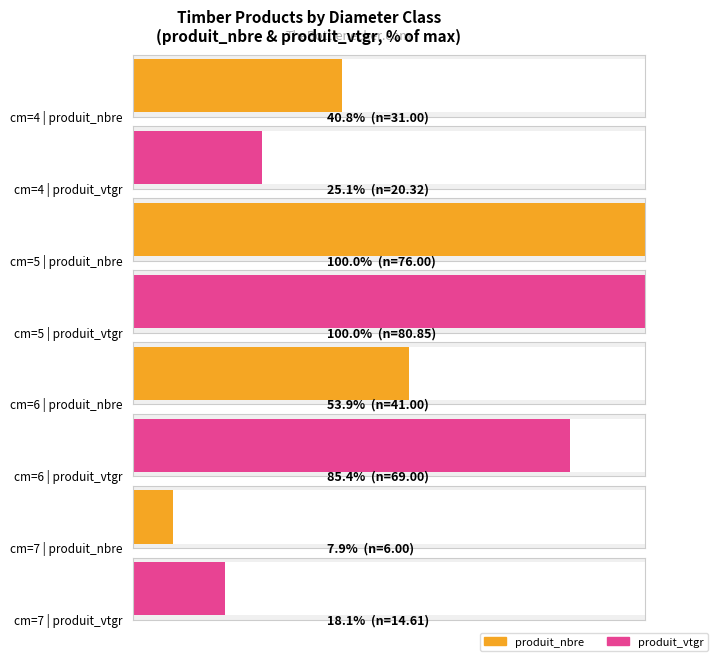

The value of produit_vtgr at 4 is 28.9. True or false?

False